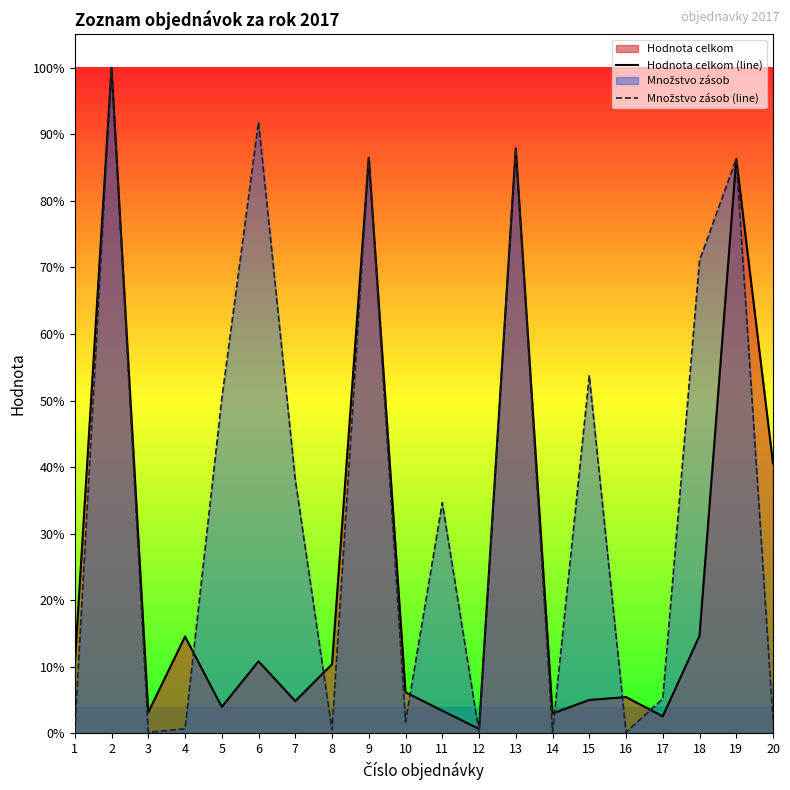

Rank the series by their average value, from lowest to highest.

Hodnota celkom (line), Množstvo zásob (line)